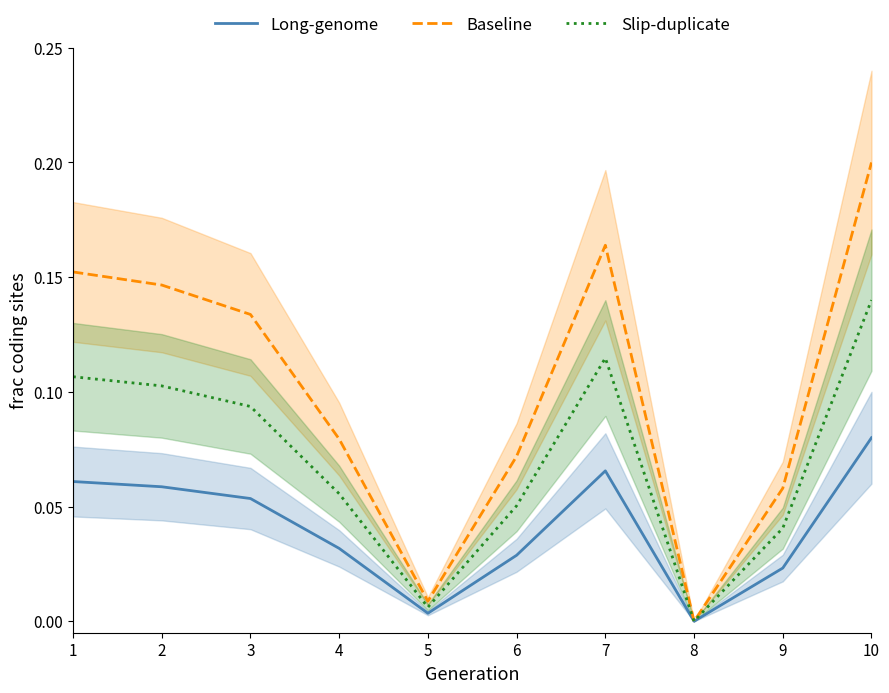

True or false: Baseline and Long-genome cross at least once.

False